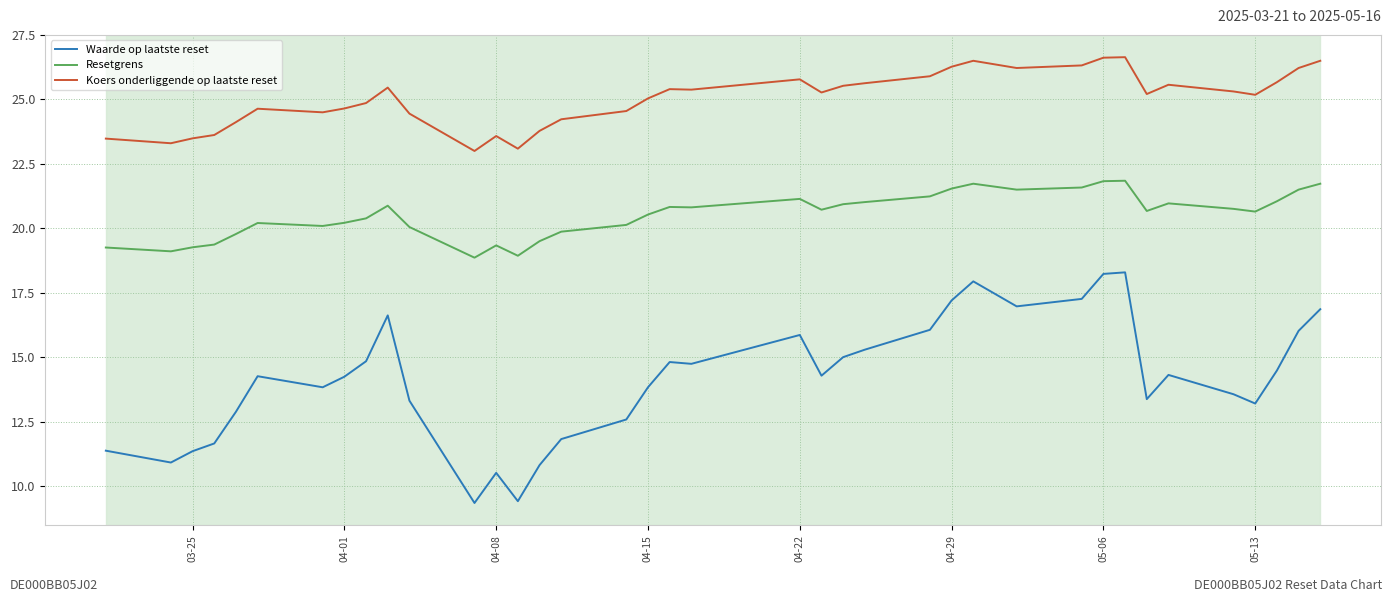

Which series has the largest total across all categories?

Koers onderliggende op laatste reset